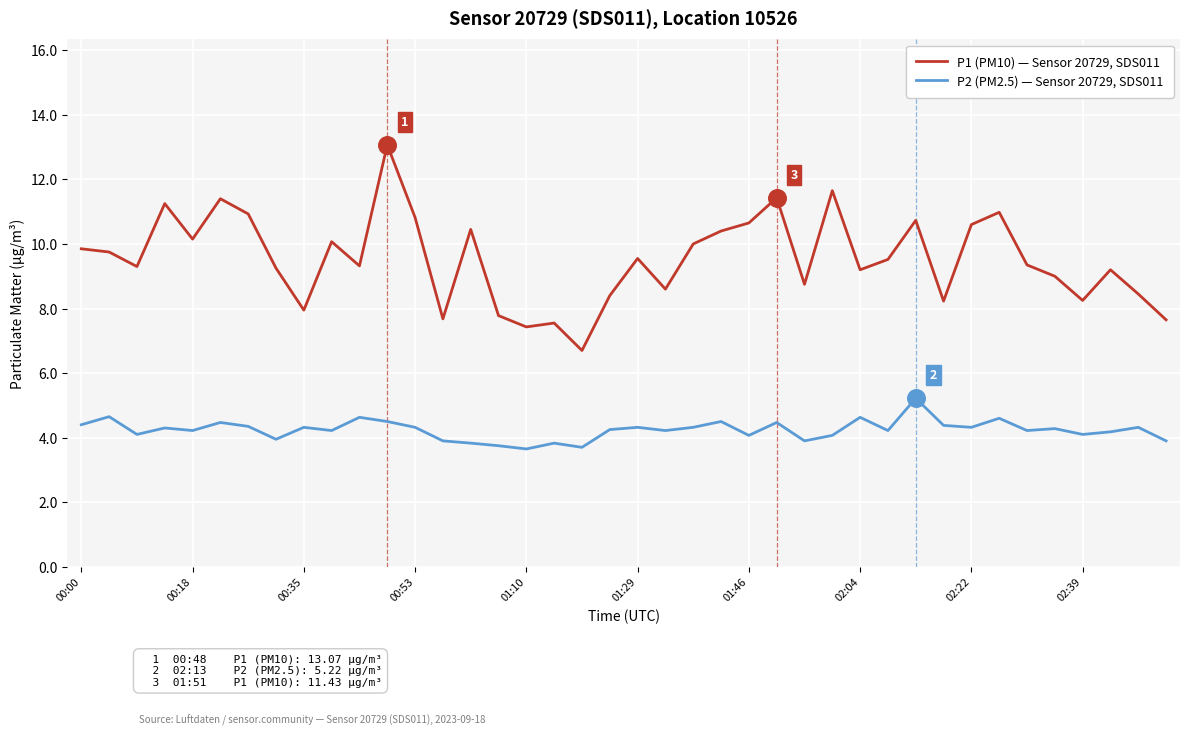

What are all the series names shown in the legend?

P1 (PM10) — Sensor 20729, SDS011, P2 (PM2.5) — Sensor 20729, SDS011